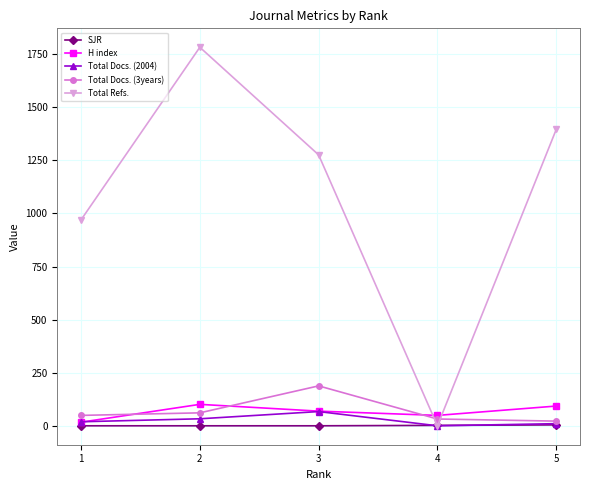

What is the difference between the second highest and minimum values in the H index series?

76.0